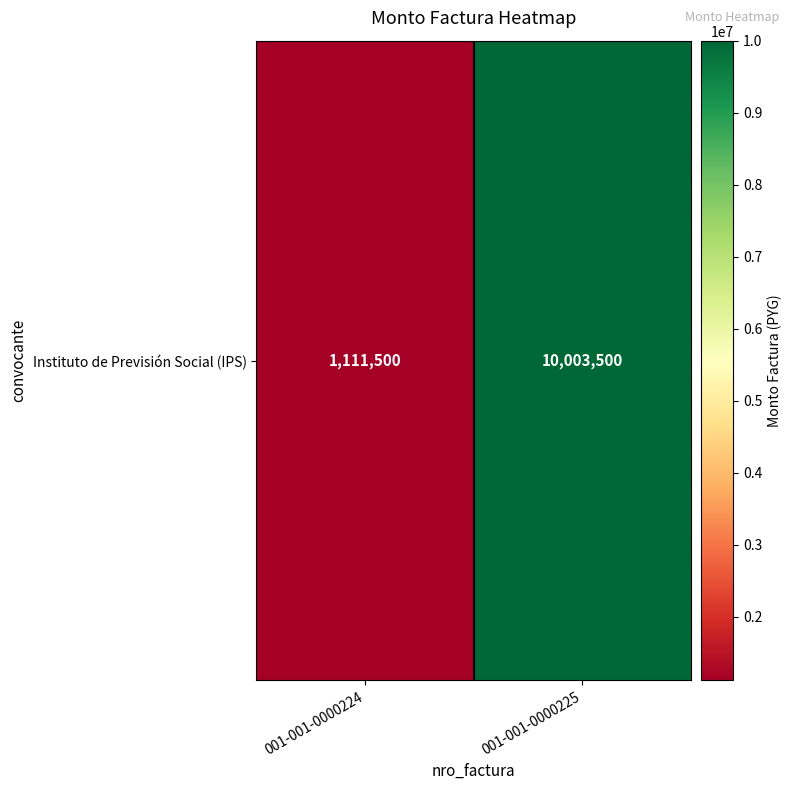

How many values are between 1111500 and 10003500?

2